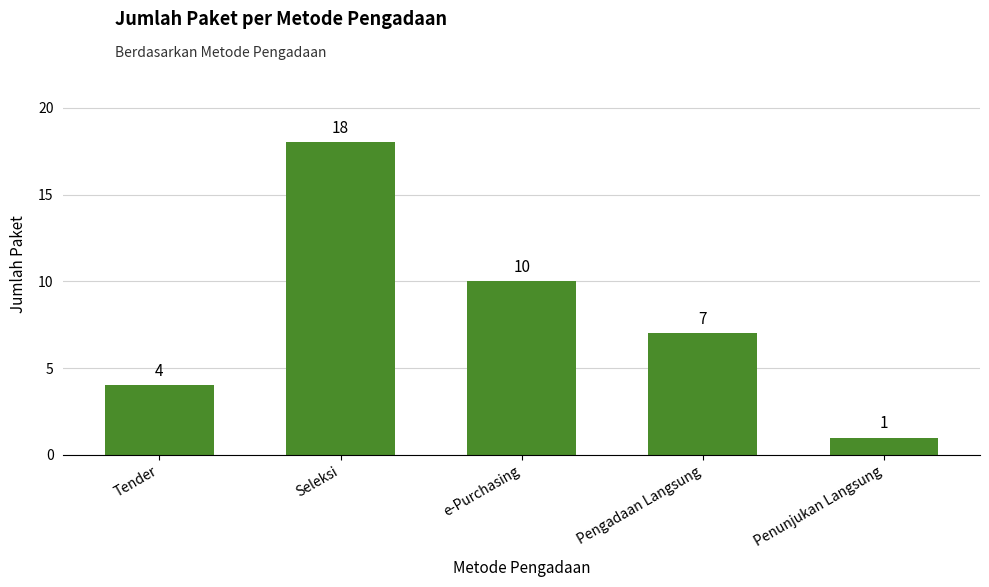

What position from the right is Pengadaan Langsung?

2